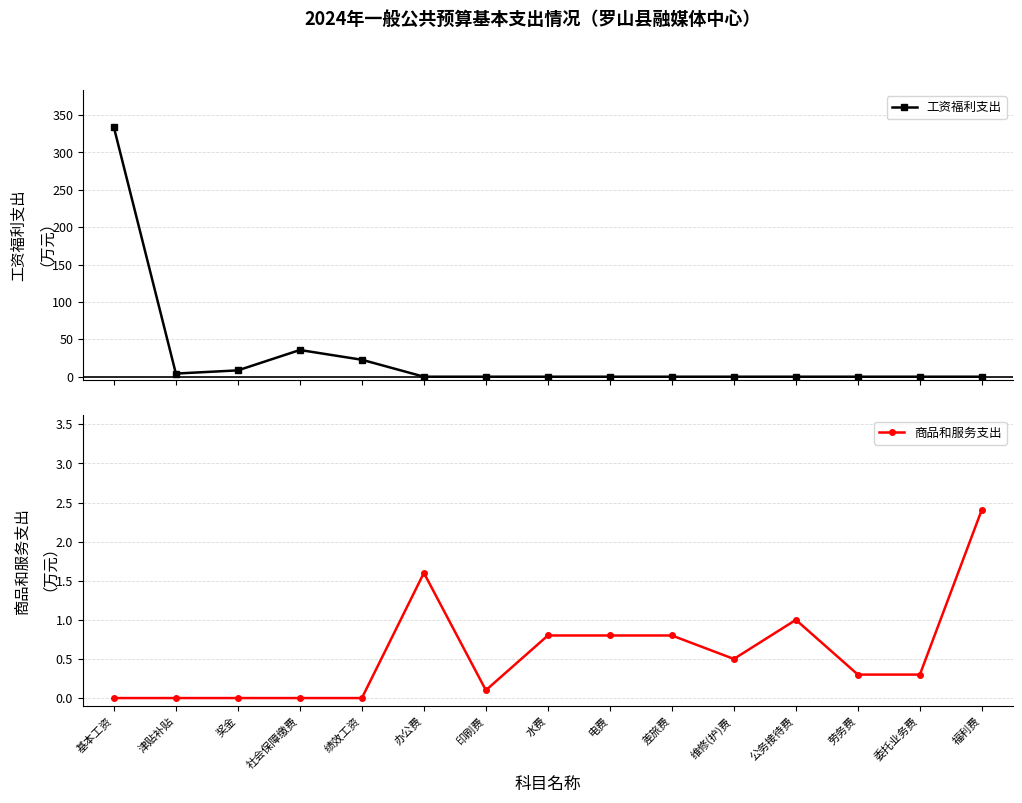

Is it true that 商品和服务支出 equals 0.0 at 奖金?

True